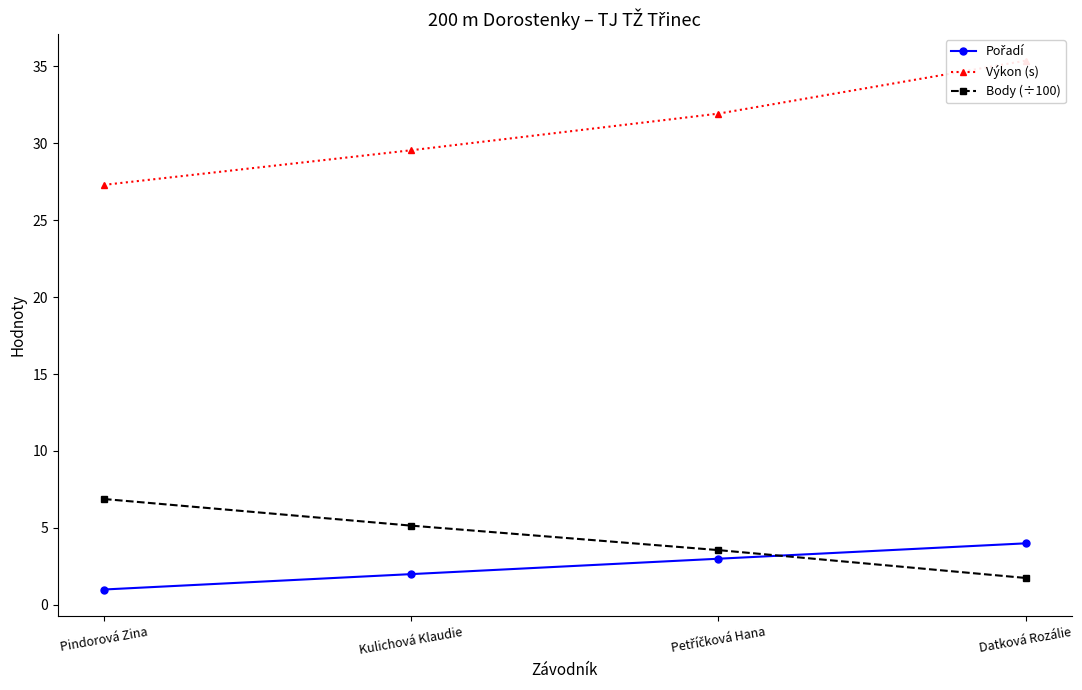

The Výkon (s) series shows 35.4 at Datková Rozálie. True or false?

True